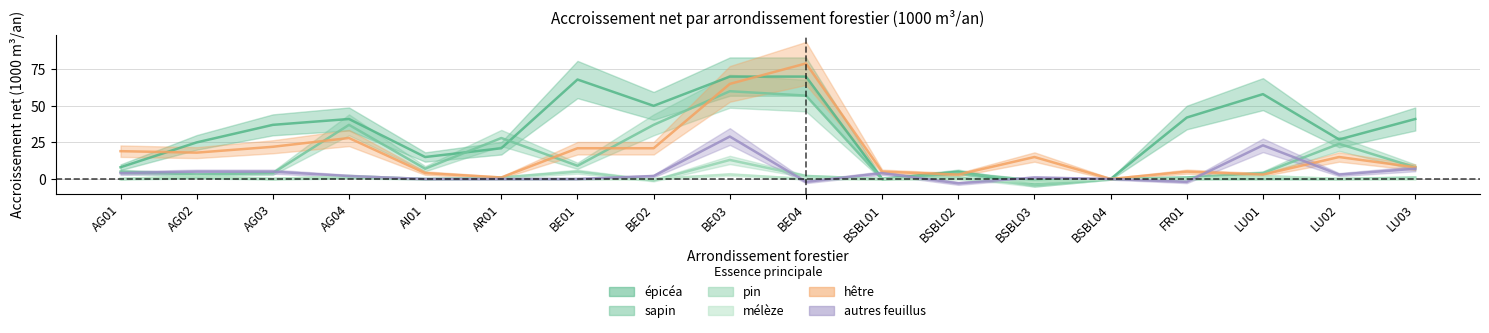

How many series are shown in this chart?

6